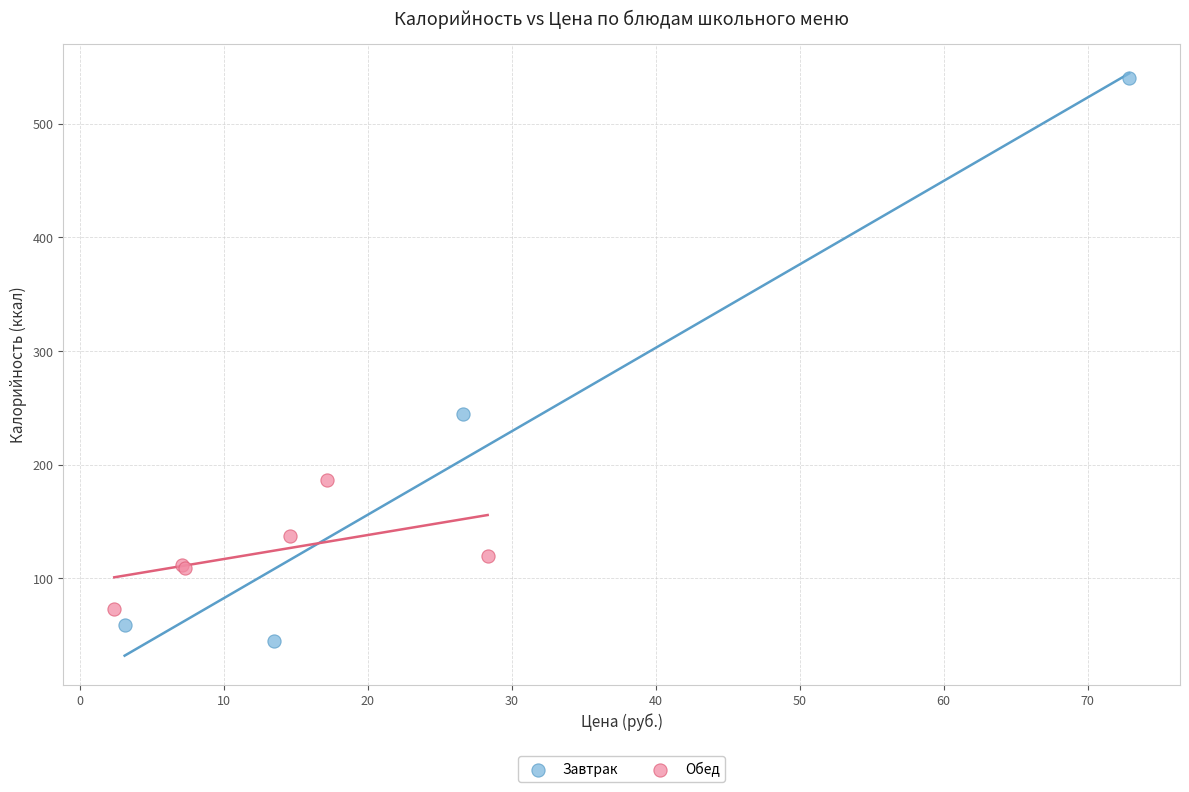

Which series reaches the maximum Y coordinate?

Завтрак